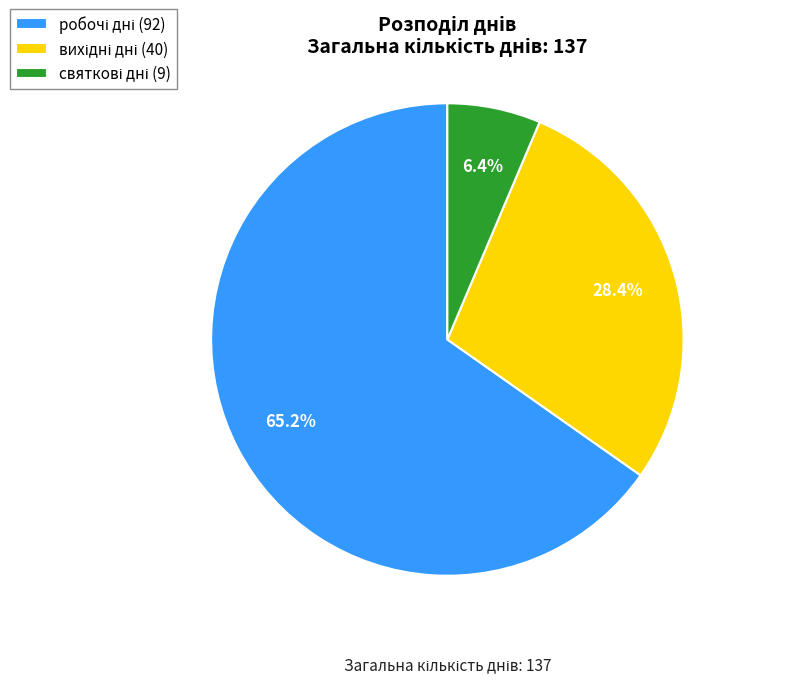

How many slices are in this pie chart?

3